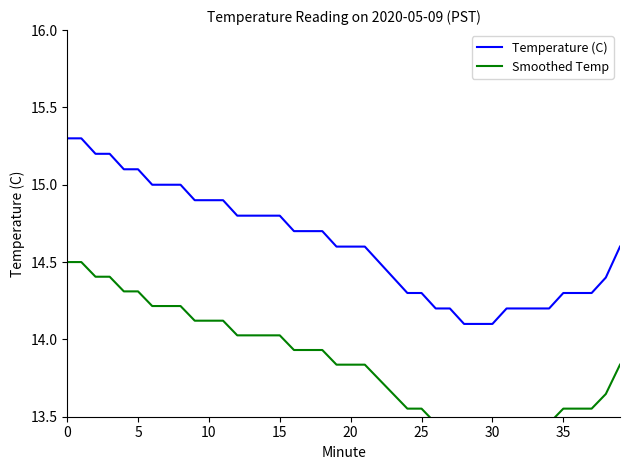

Does the chart display data point markers on the line(s)?

No